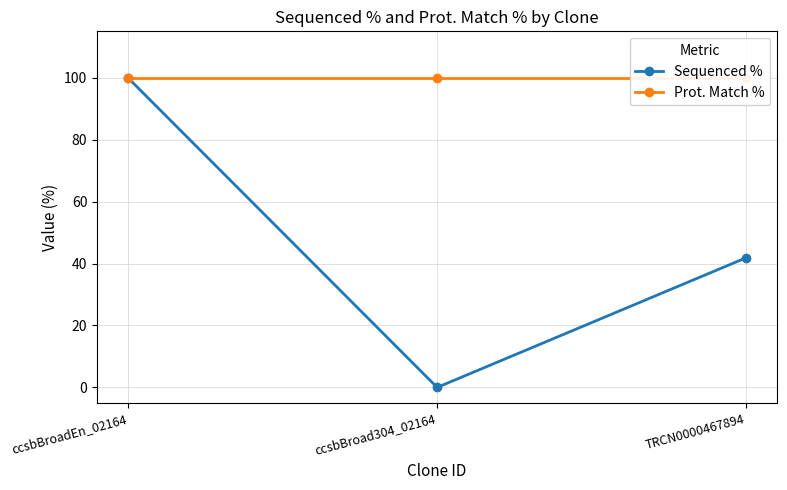

Rank the series by their average value, from highest to lowest.

Prot. Match %, Sequenced %